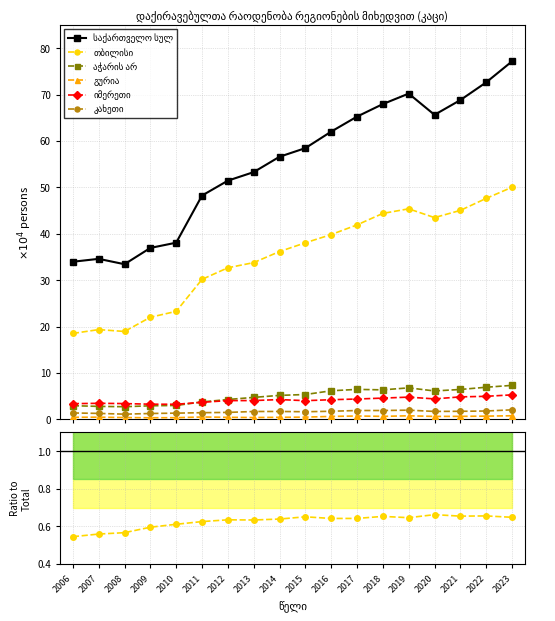

What is the greatest value displayed?

77.1